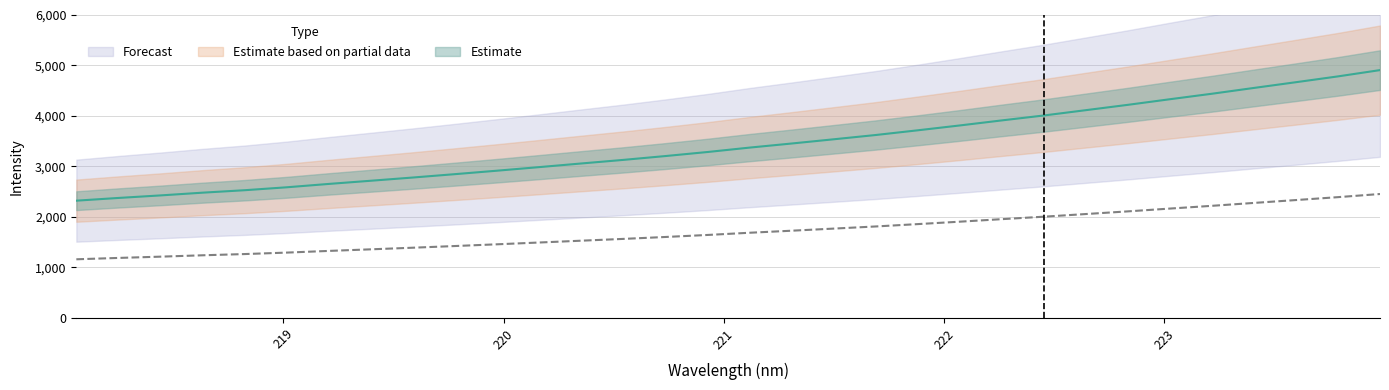

Reading right to left, extract all data points from this chart.

4908.5	4784.0	4668.9	4555.4	4440.5	4331.6	4220.7	4115.1	4009.8	3912.3	3812.2	3716.2	3622.9	3538.1	3454.4	3373.5	3286.2	3206.2	3130.2	3059.1	2987.1	2916.3	2847.8	2781.1	2717.1	2654.1	2587.4	2529.4	2480.7	2426.4	2376.1	2322.2